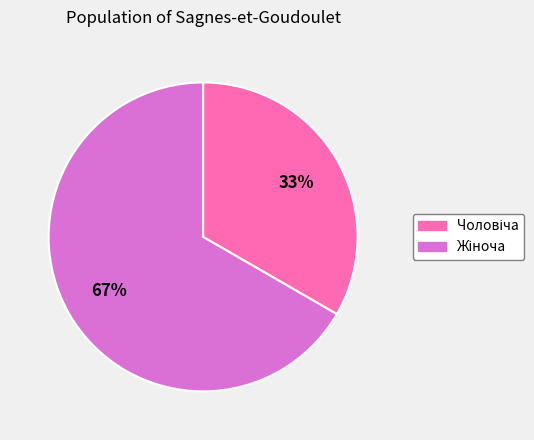

To the nearest percent, what is the average slice percentage?

50%